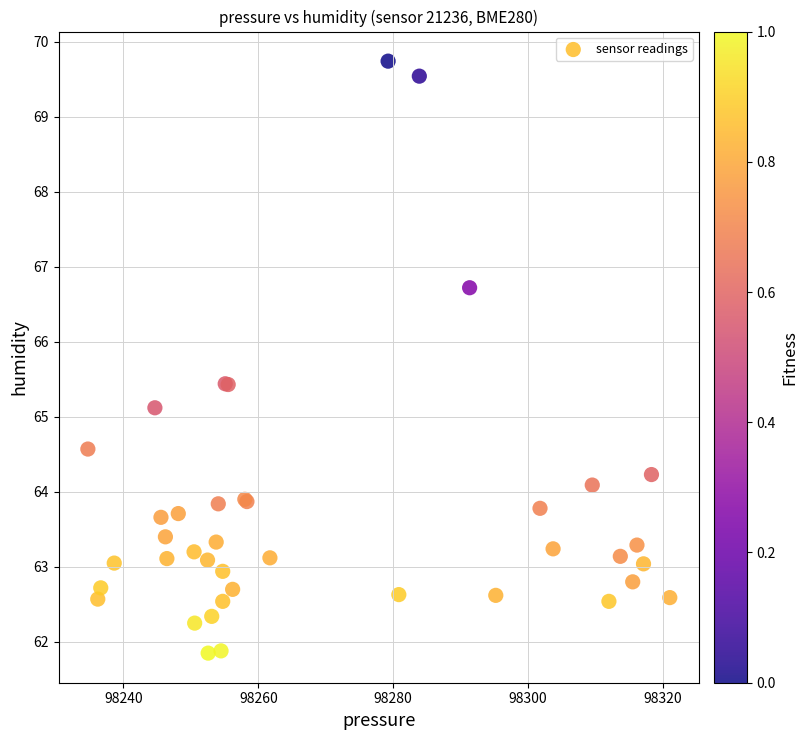

What Y value in the scatter plot is closest to 65?

65.1